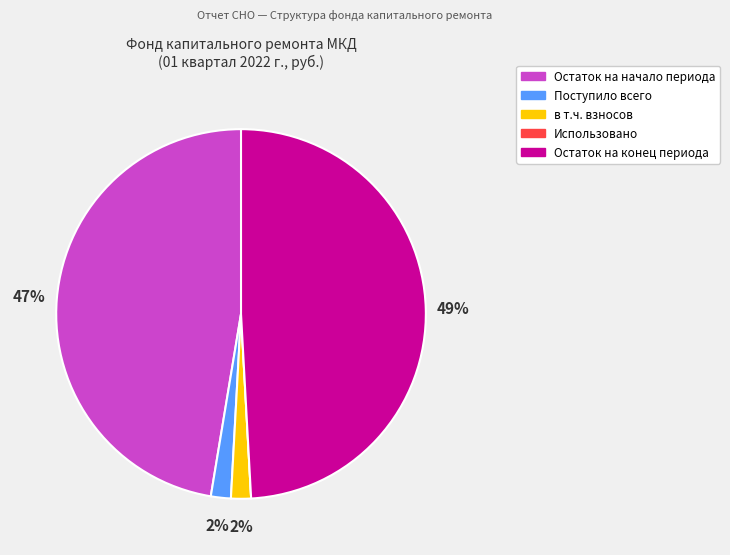

Does Поступило всего represent more than half of the total?

No